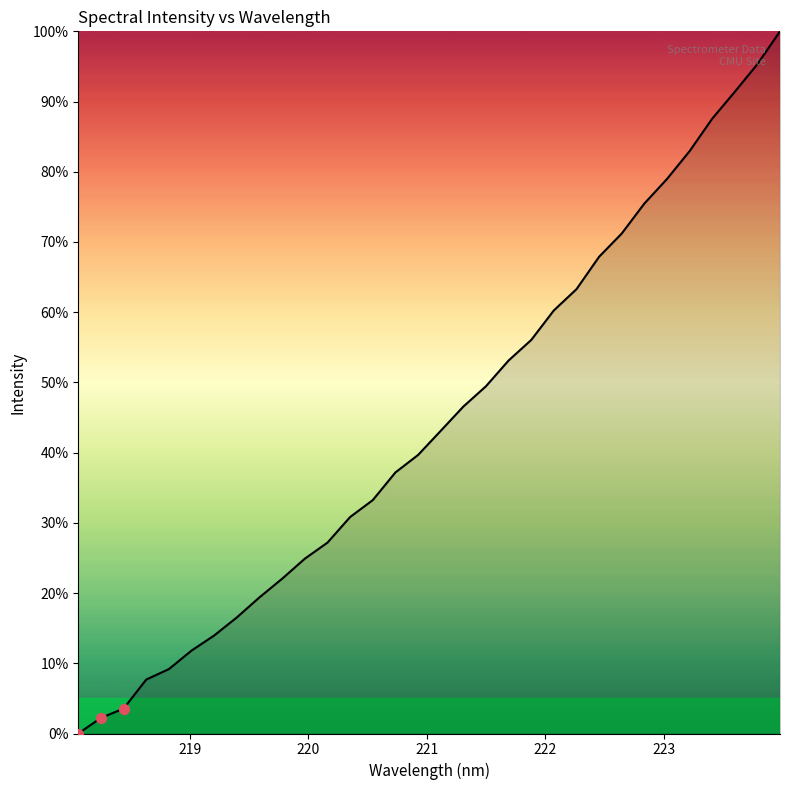

What is the greatest value displayed?

100.0